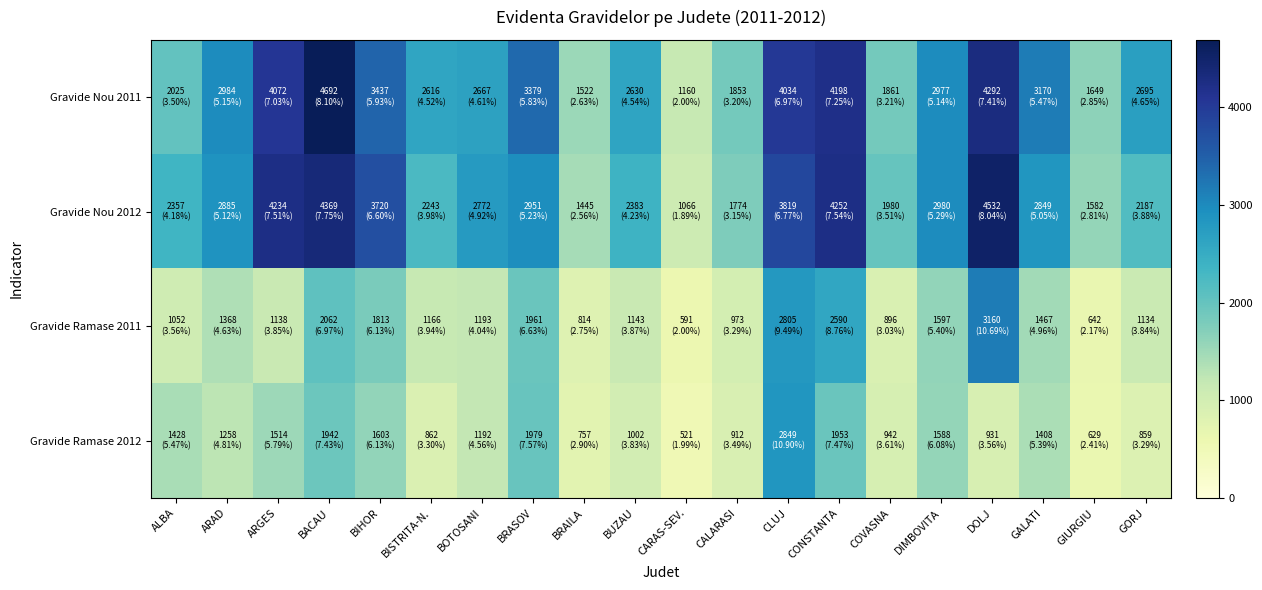

Reading right to left, what are all the values shown in this chart?

Gravide Nou 2011: GORJ=2695	GIURGIU=1649	GALATI=3170	DOLJ=4292	DIMBOVITA=2977	COVASNA=1861	CONSTANTA=4198	CLUJ=4034	CALARASI=1853	CARAS-SEV.=1160	BUZAU=2630	BRAILA=1522	BRASOV=3379	BOTOSANI=2667	BISTRITA-N.=2616	BIHOR=3437	BACAU=4692	ARGES=4072	ARAD=2984	ALBA=2025
Gravide Nou 2012: GORJ=2187	GIURGIU=1582	GALATI=2849	DOLJ=4532	DIMBOVITA=2980	COVASNA=1980	CONSTANTA=4252	CLUJ=3819	CALARASI=1774	CARAS-SEV.=1066	BUZAU=2383	BRAILA=1445	BRASOV=2951	BOTOSANI=2772	BISTRITA-N.=2243	BIHOR=3720	BACAU=4369	ARGES=4234	ARAD=2885	ALBA=2357
Gravide Ramase 2011: GORJ=1134	GIURGIU=642	GALATI=1467	DOLJ=3160	DIMBOVITA=1597	COVASNA=896	CONSTANTA=2590	CLUJ=2805	CALARASI=973	CARAS-SEV.=591	BUZAU=1143	BRAILA=814	BRASOV=1961	BOTOSANI=1193	BISTRITA-N.=1166	BIHOR=1813	BACAU=2062	ARGES=1138	ARAD=1368	ALBA=1052
Gravide Ramase 2012: GORJ=859	GIURGIU=629	GALATI=1408	DOLJ=931	DIMBOVITA=1588	COVASNA=942	CONSTANTA=1953	CLUJ=2849	CALARASI=912	CARAS-SEV.=521	BUZAU=1002	BRAILA=757	BRASOV=1979	BOTOSANI=1192	BISTRITA-N.=862	BIHOR=1603	BACAU=1942	ARGES=1514	ARAD=1258	ALBA=1428